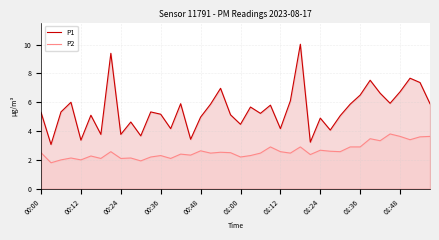

True or false: P1 and P2 intersect in this chart.

False